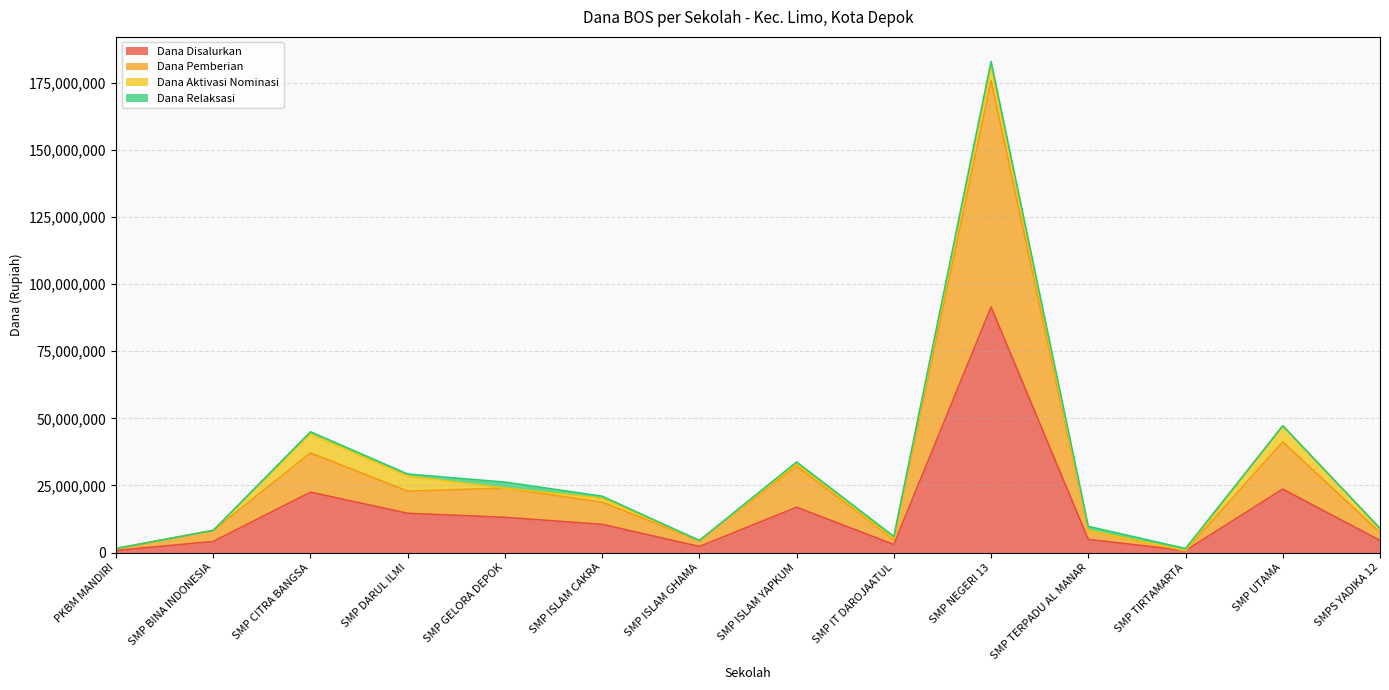

What is the approximate value of Dana Disalurkan at SMP TIRTAMARTA, to the nearest 10?

750000